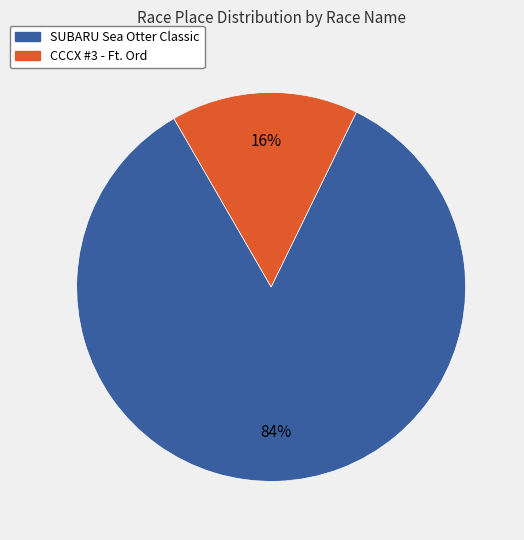

Rank the categories by value from lowest to highest.

CCCX #3 - Ft. Ord, SUBARU Sea Otter Classic